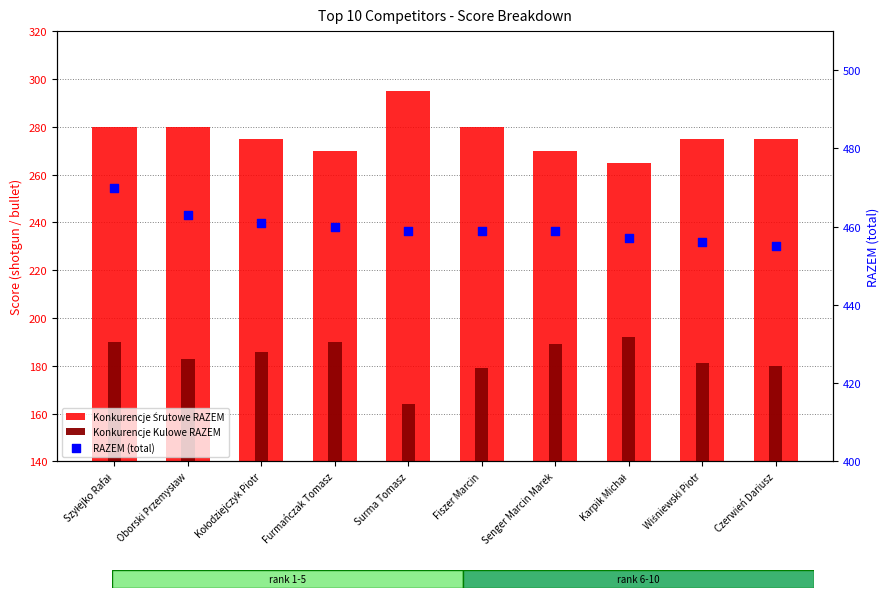

Which series has the largest Y range (max minus min)?

Konkurencje Śrutowe RAZEM